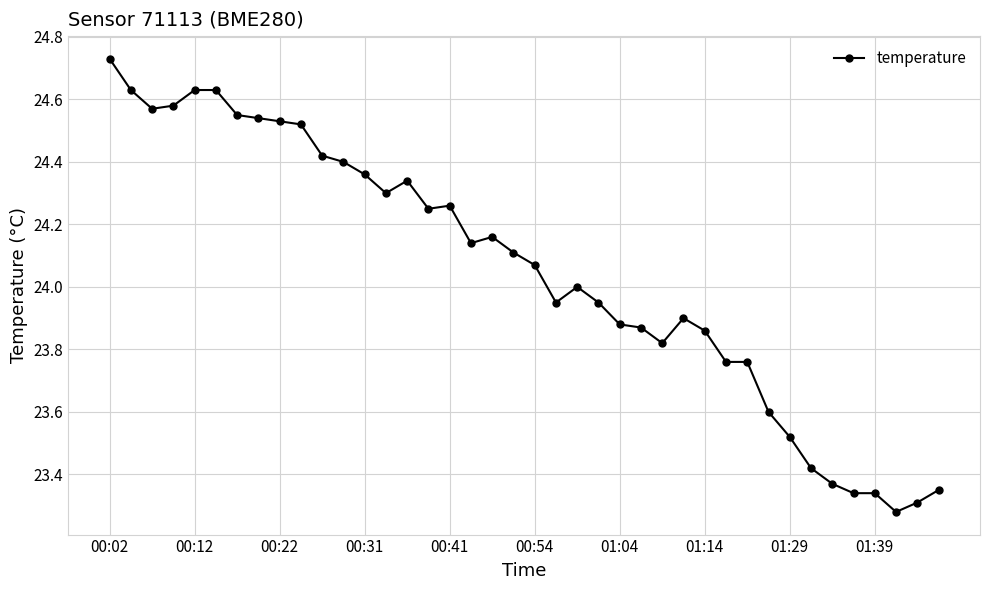

True or false: there are more than 1 points higher than both neighbors.

True